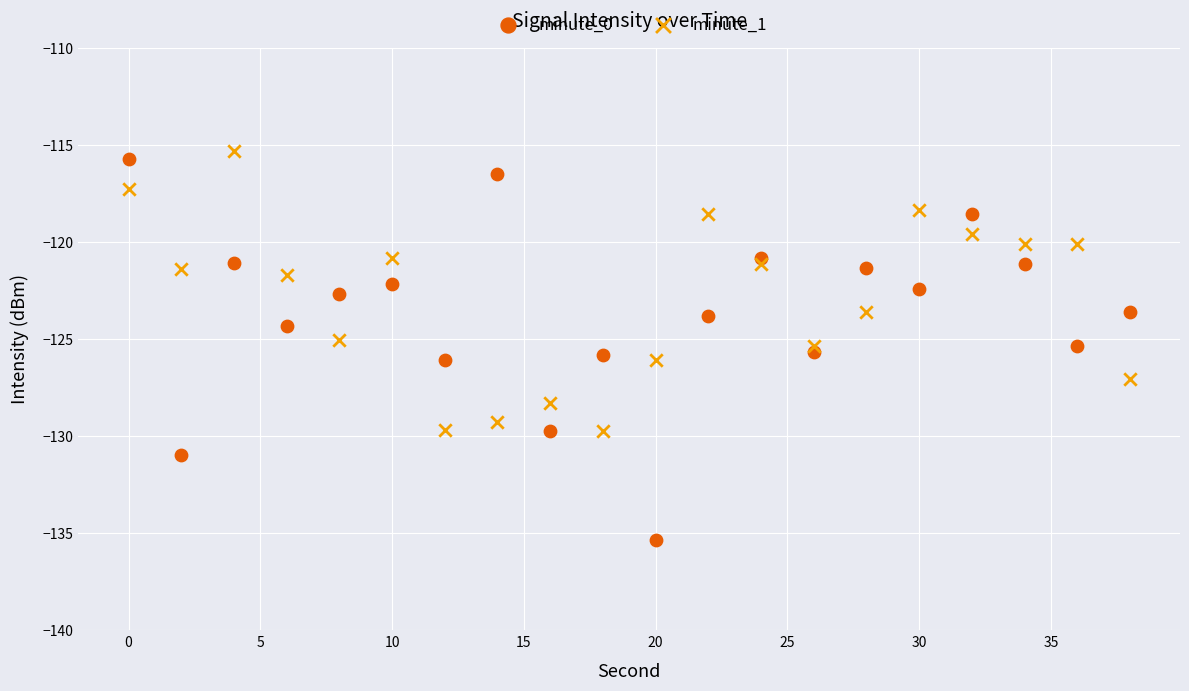

What is the X range (max minus min) for the scatter plot?

38.0